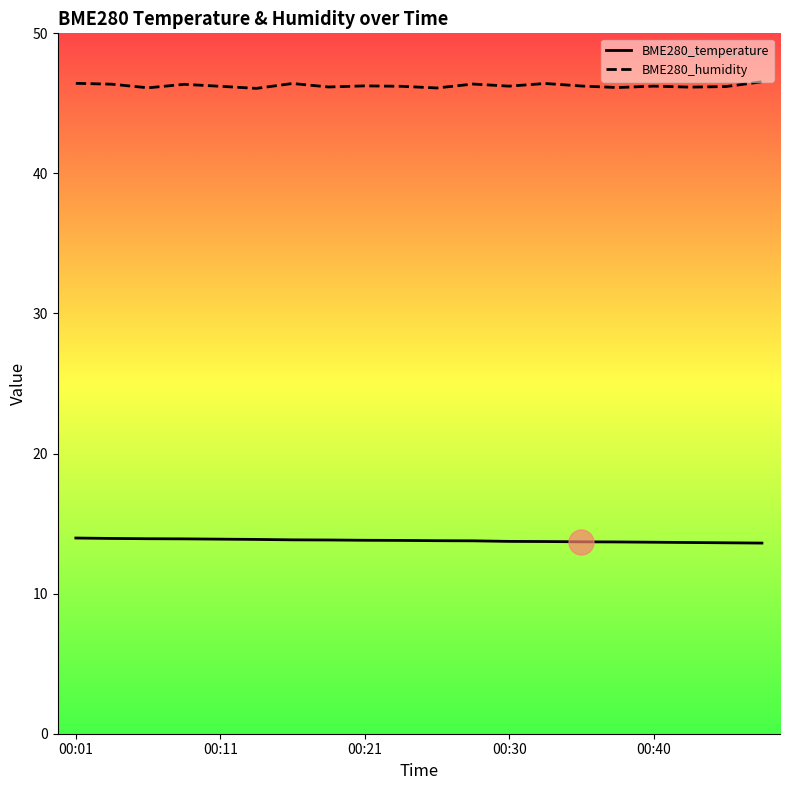

At which category is the sum across all series the highest?

00:01